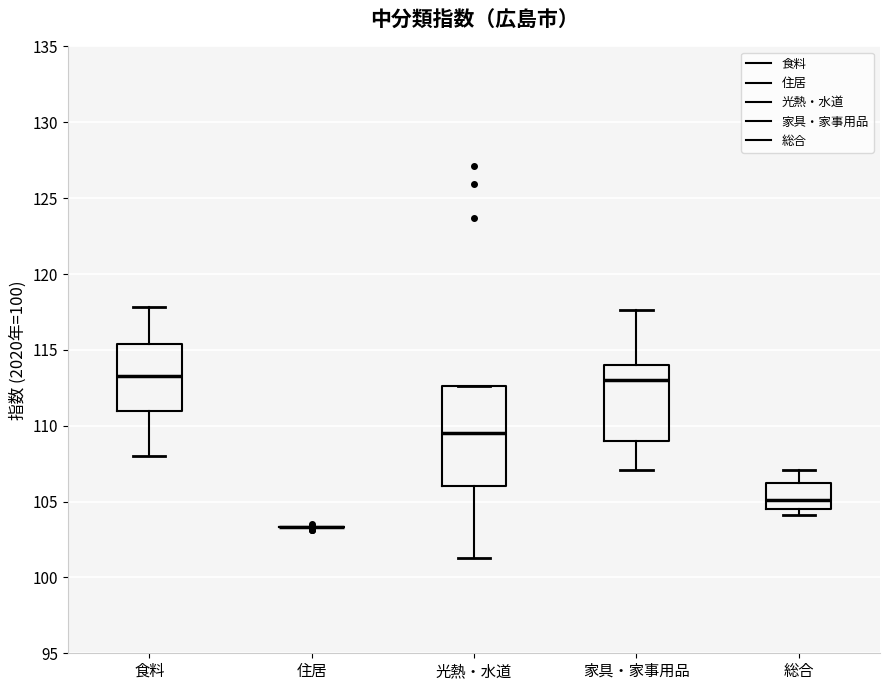

Which box is the tallest, from its lower edge to its upper edge?

光熱・水道